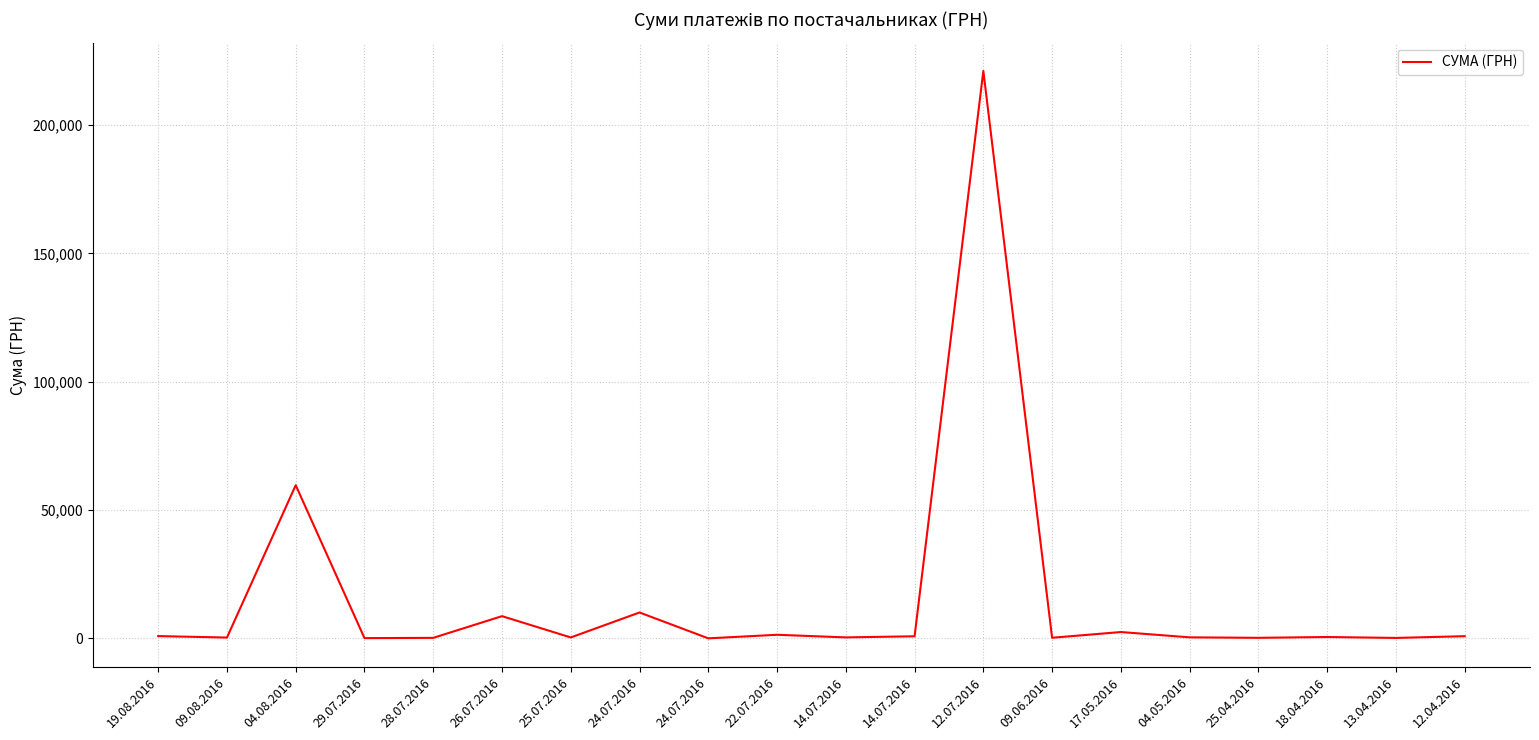

Where is the data nearest to the value 110574?

04.08.2016